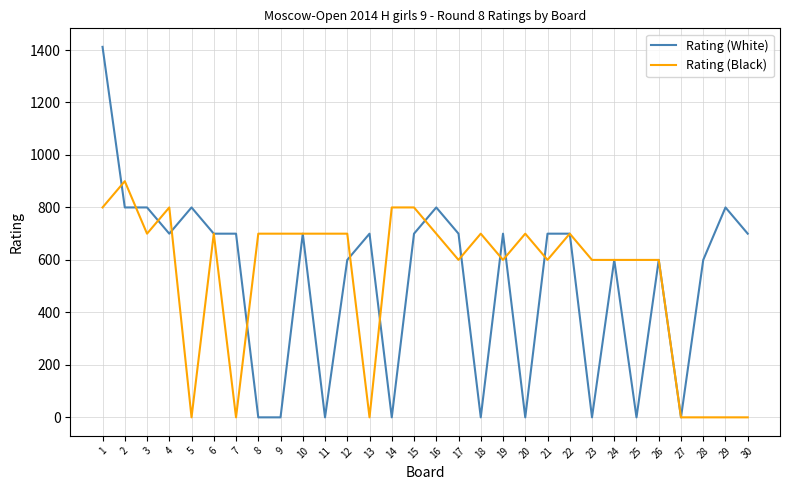

How many Rating (Black) values are between 600 and 700?

18